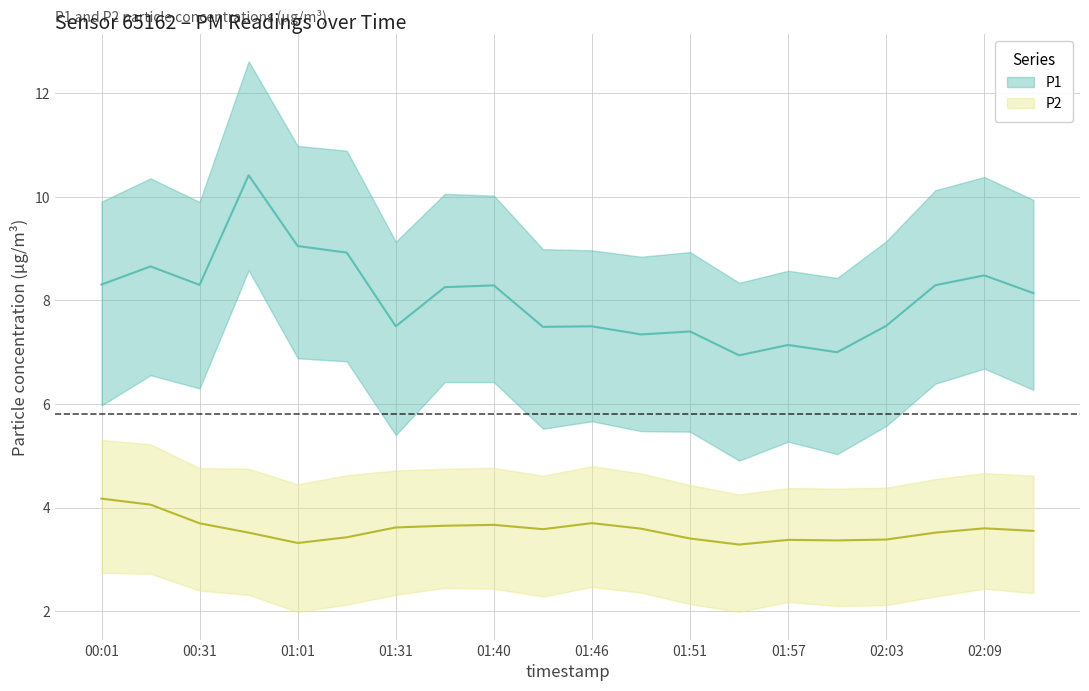

List the series in order of their peak value, highest first.

P1, P2